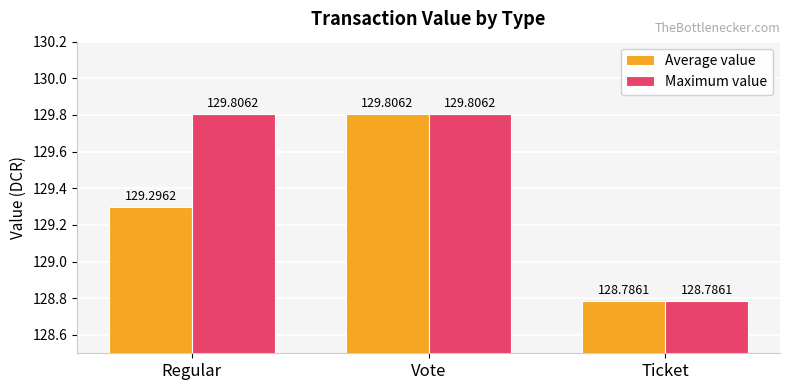

What is the greatest value displayed?

129.8